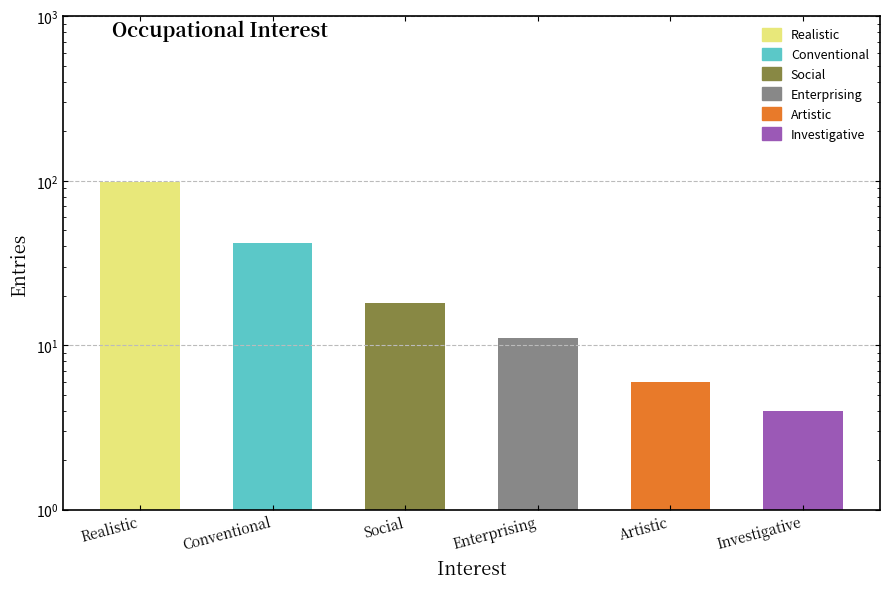

Rank the categories by value from highest to lowest.

Realistic, Conventional, Social, Enterprising, Artistic, Investigative